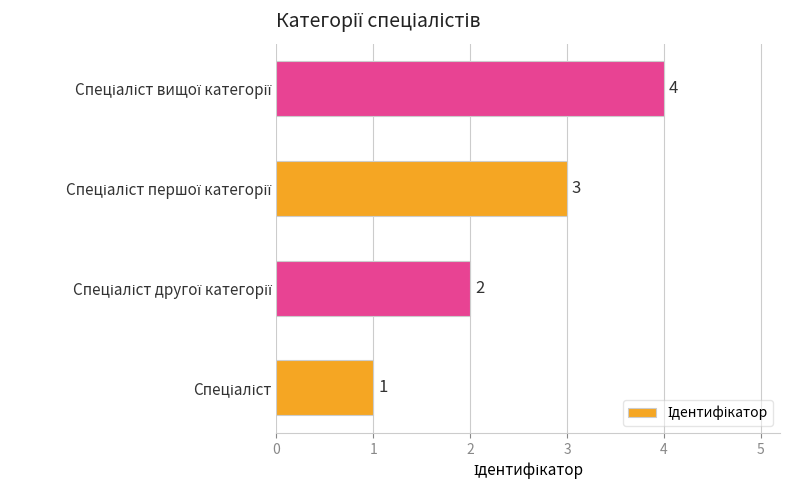

What is the sum of all values?

10